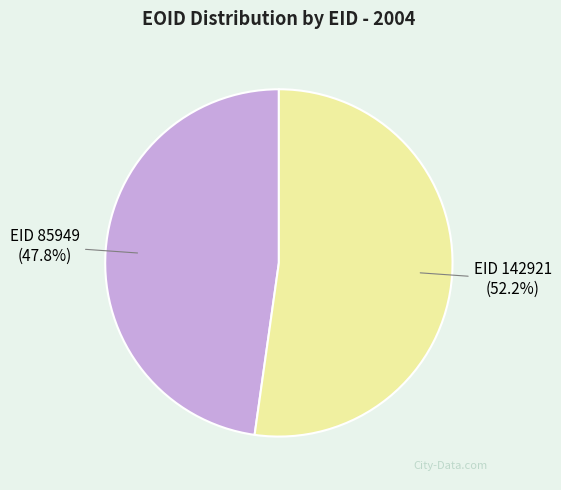

How much of the chart is everything except EID 85949?

52.2%